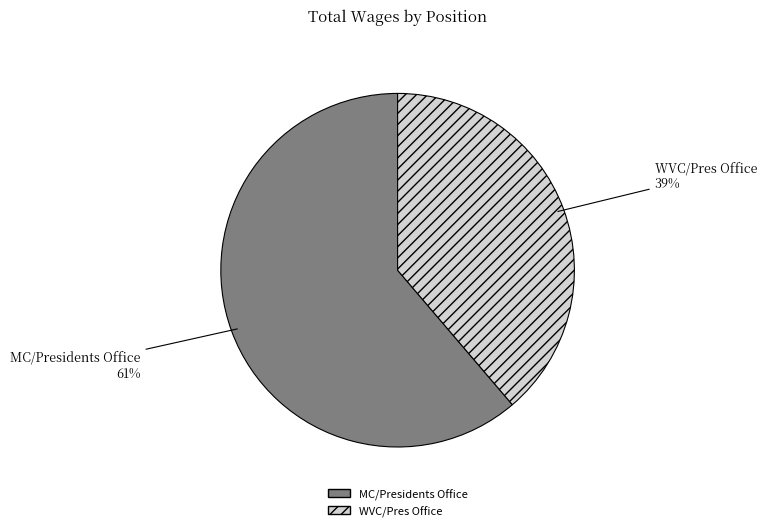

True or false: MC/Presidents Office accounts for 55% of the total.

False